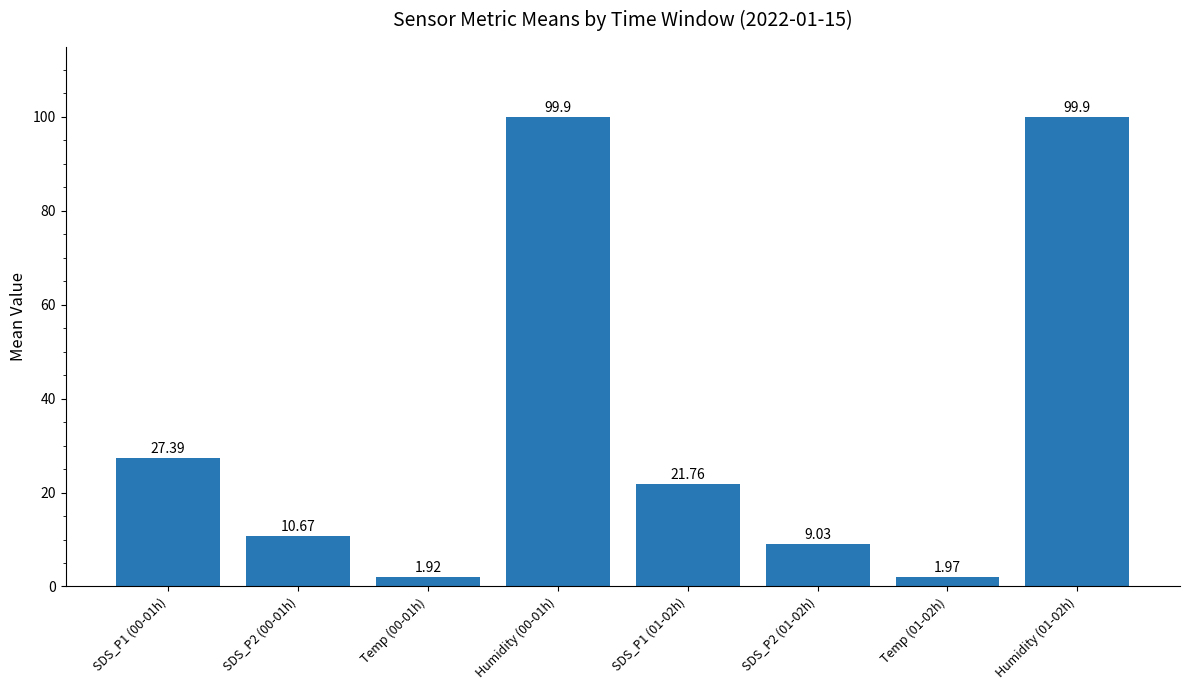

Count the number of data series in this chart.

1